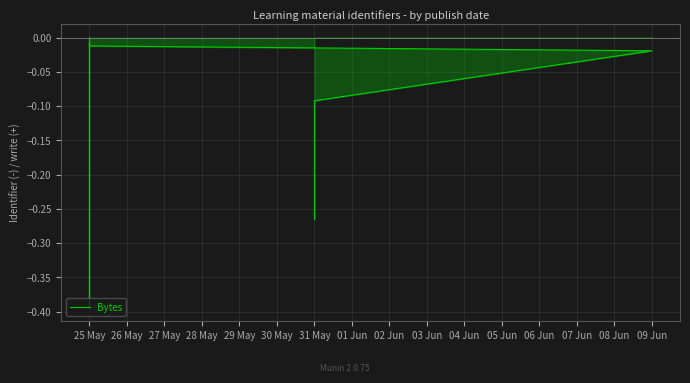

What is the difference between the values at 31 May and 25 May?

0.1